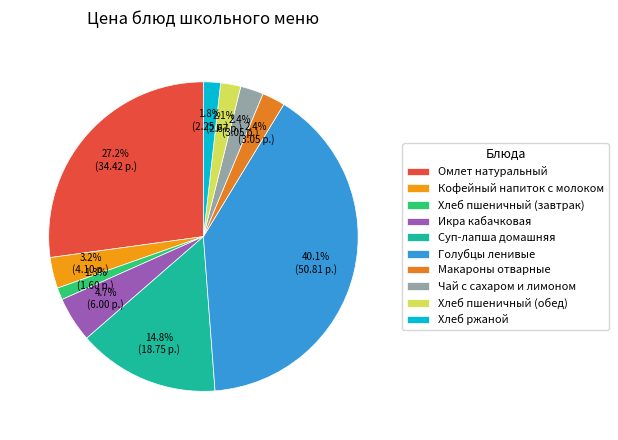

Is Суп-лапша домашняя the majority of the pie?

No